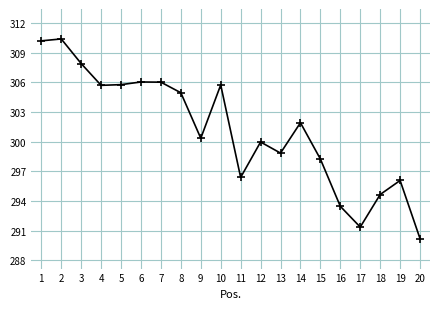

What is the difference between the maximum and minimum values?

20.2